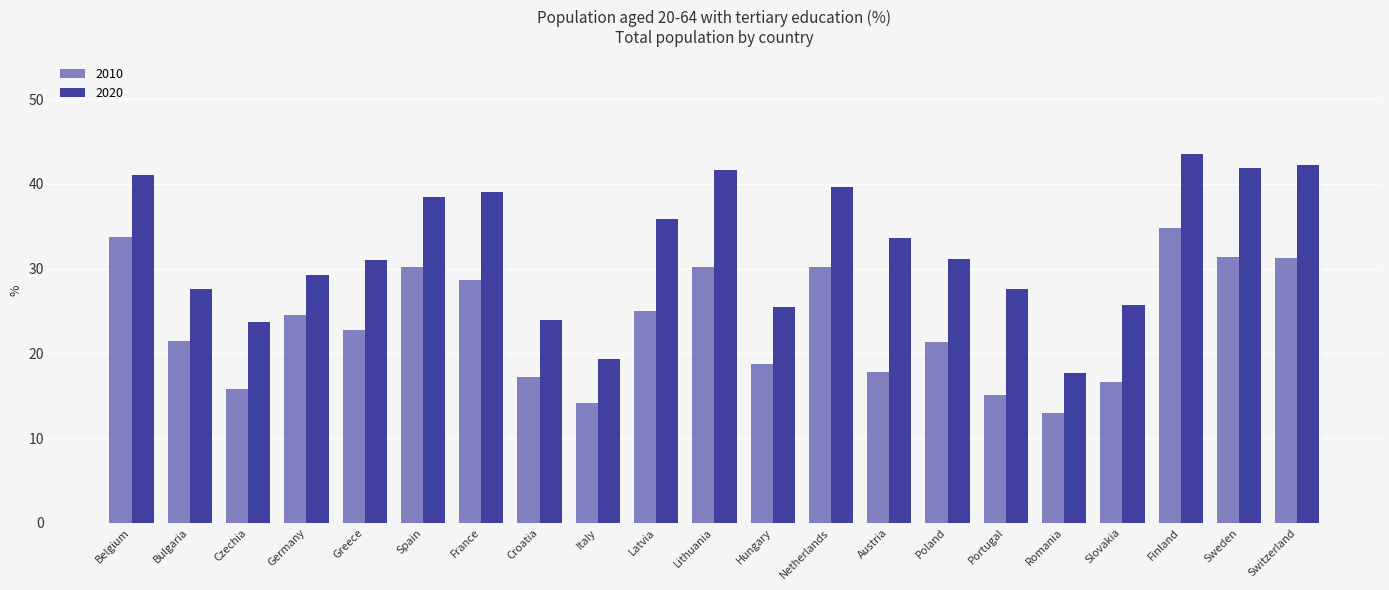

How many values in the 2010 series are below 22?

10